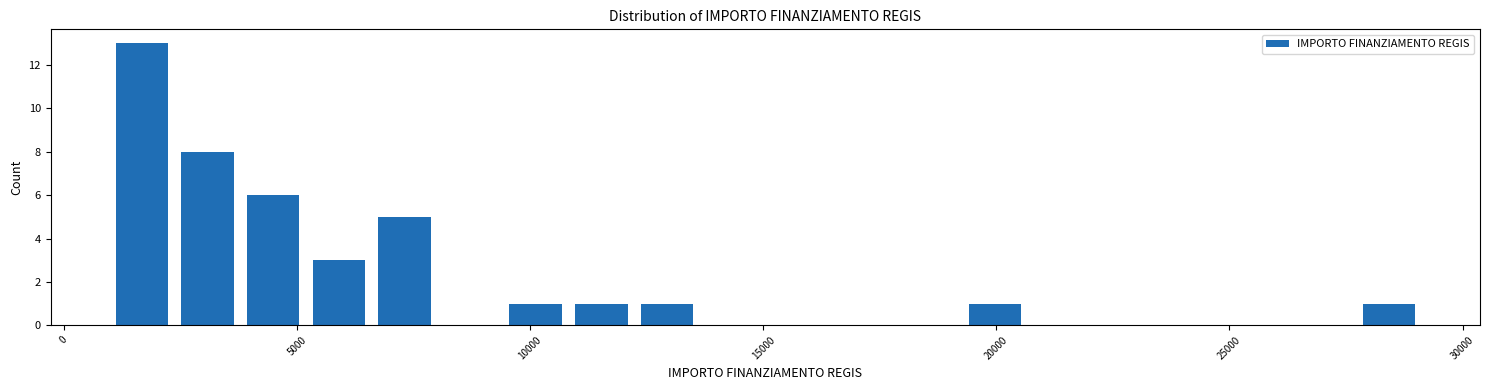

Around what value on the x-axis is the tallest bar? Give the approximate position of its centre, as read against the axis.

1500